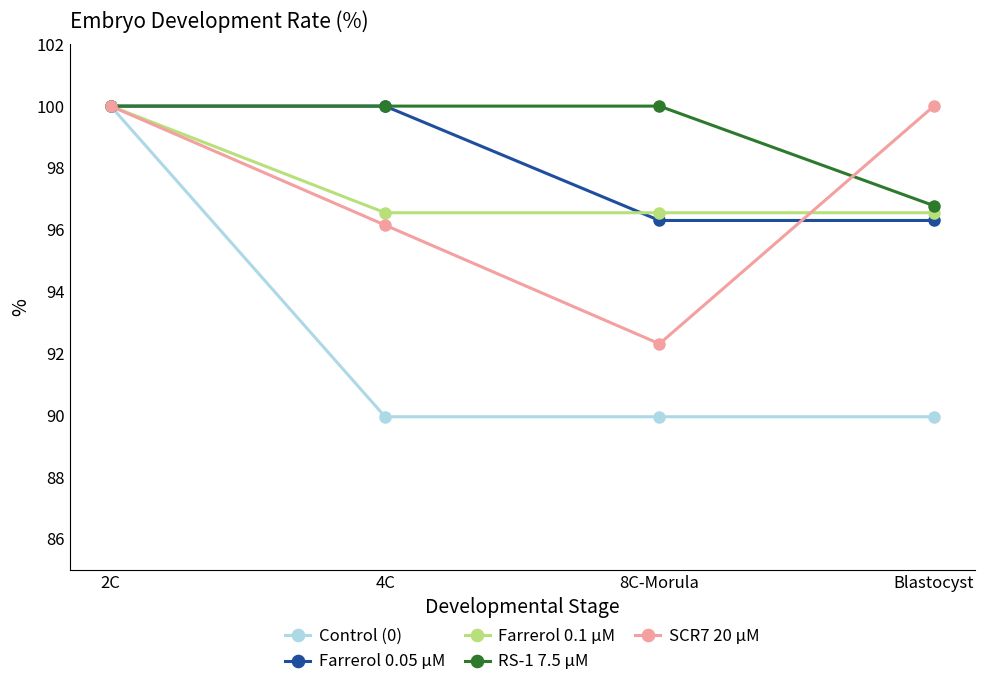

Which series has the widest spread of values?

Control (0)